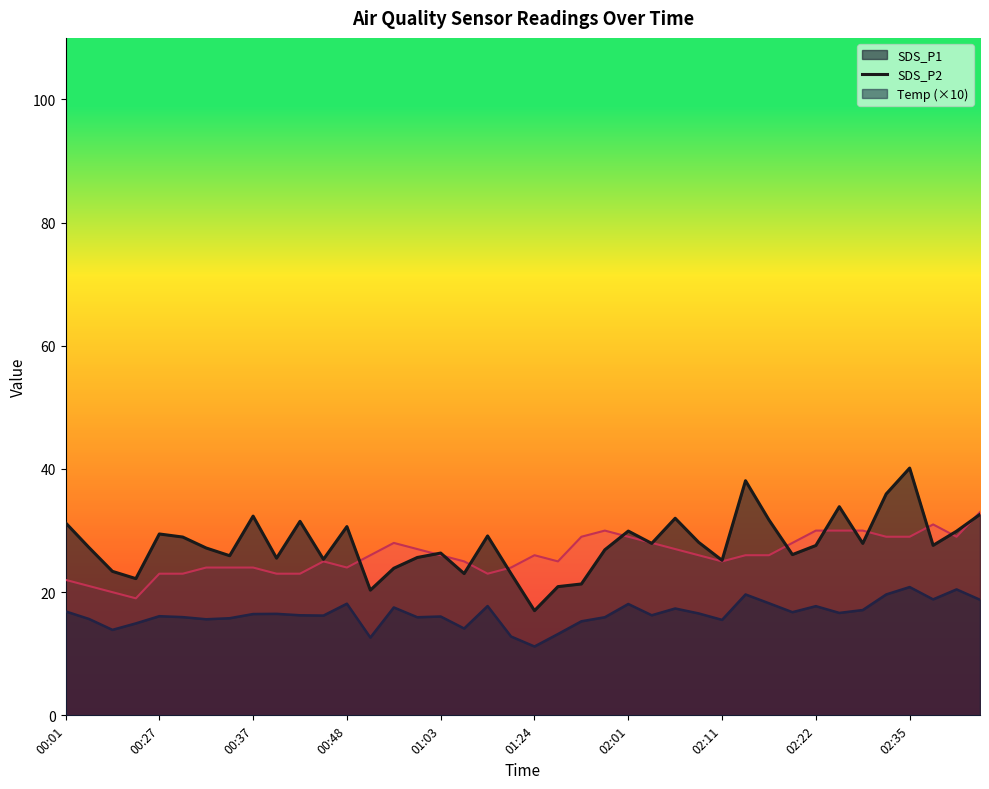

At which label does Temp reach its peak?

02:48